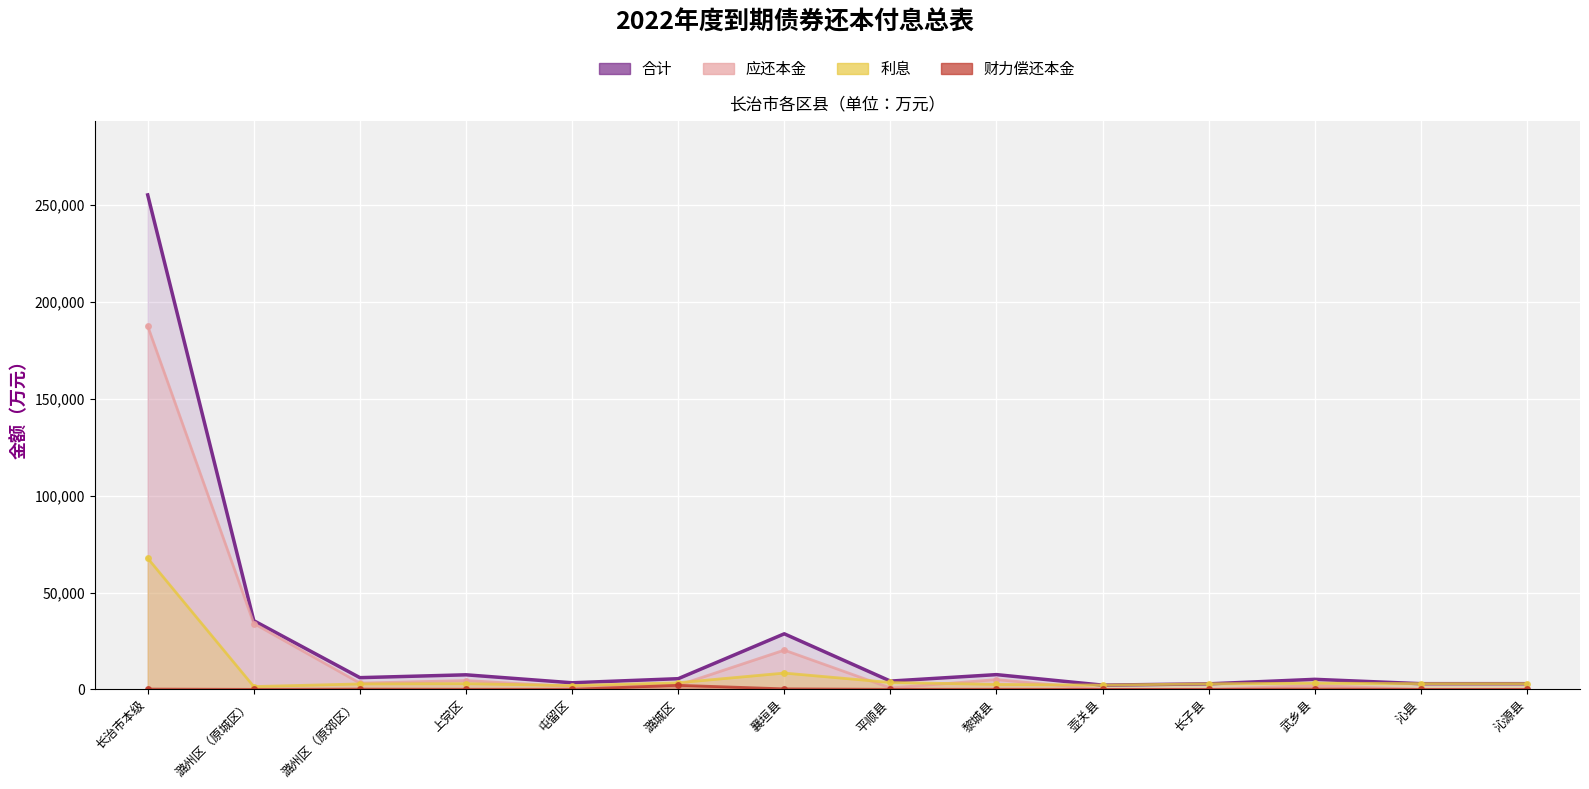

How many interior local peaks does the 合计 series have?

4